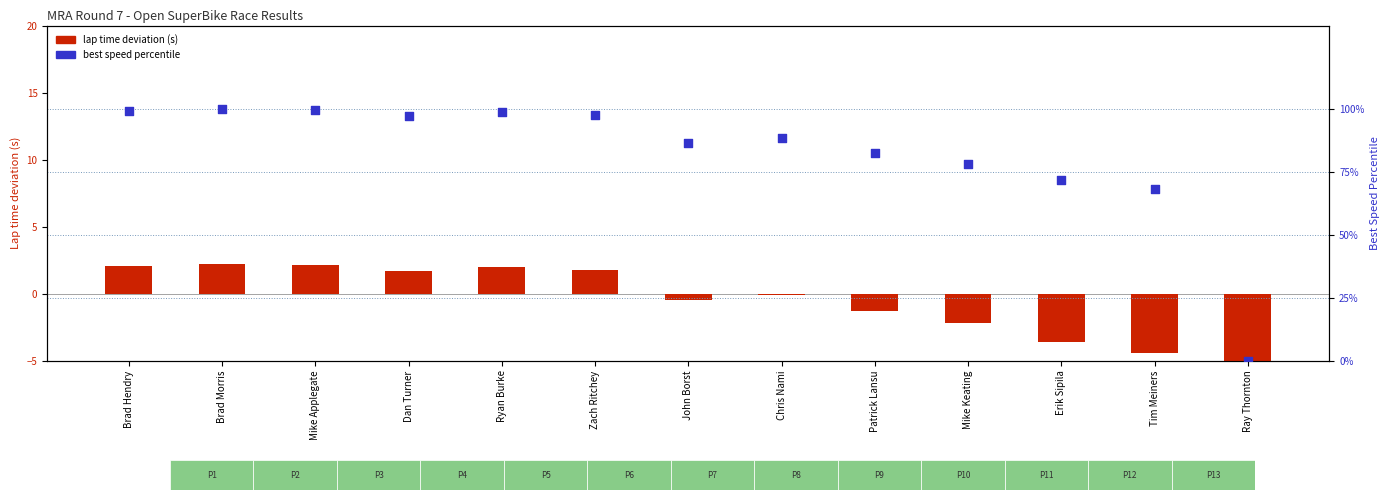

Which series reaches the minimum Y coordinate?

lap time deviation (s)